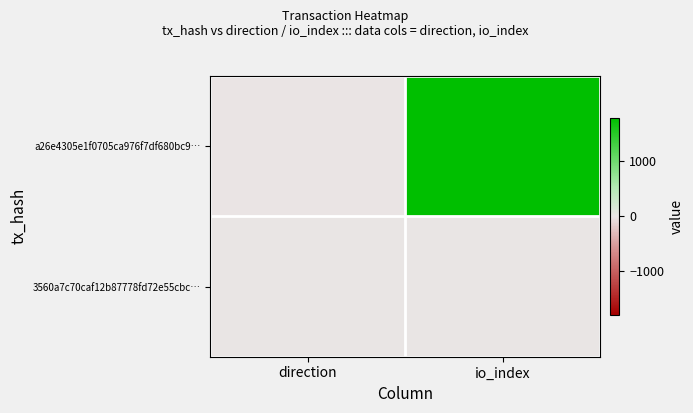

Reading left to right, what are all the values shown in this chart?

a26e4305e1f0705ca976f7df680bc9…: direction=-1	io_index=1786
3560a7c70caf12b87778fd72e55cbc…: direction=1	io_index=0